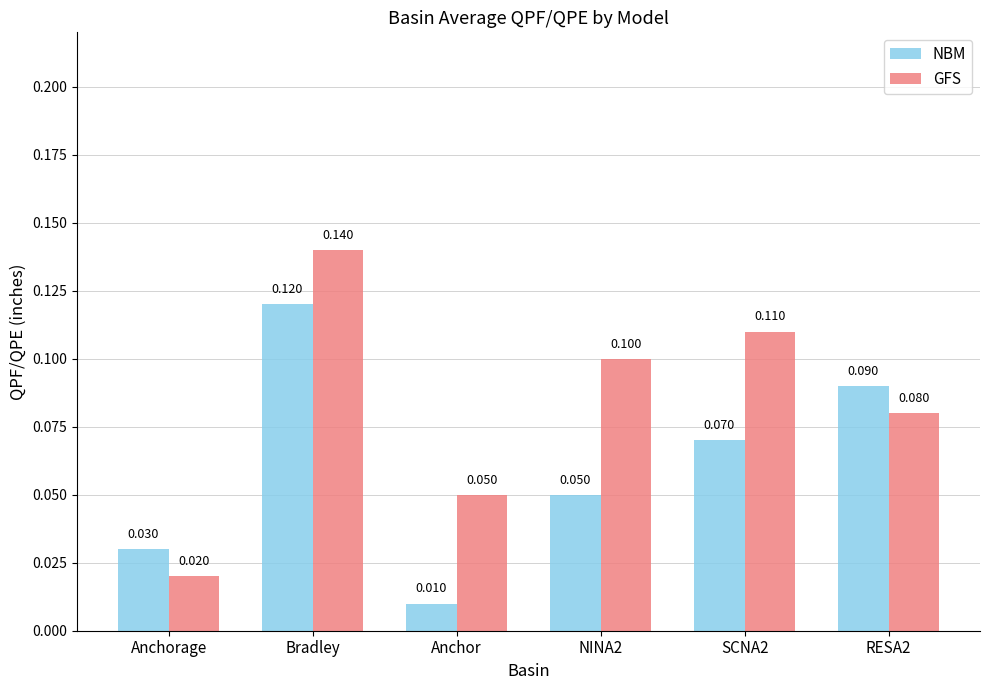

At how many categories does at least one series exceed 0?

6